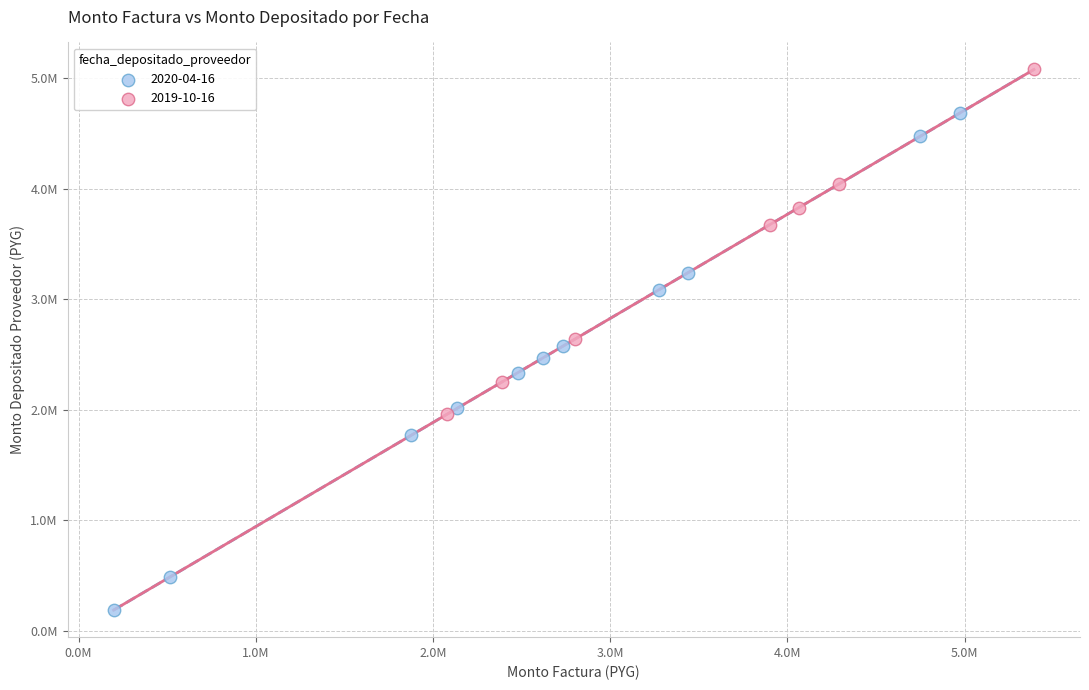

Which series has the largest Y range (max minus min)?

2020-04-16